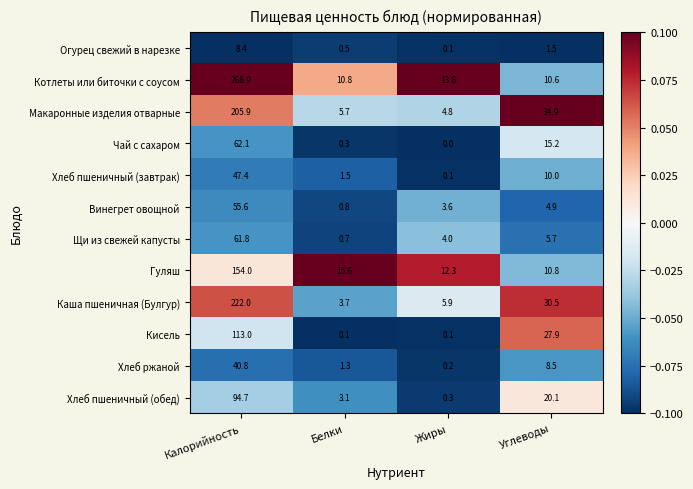

Which category has the highest value across all series?

Калорийность